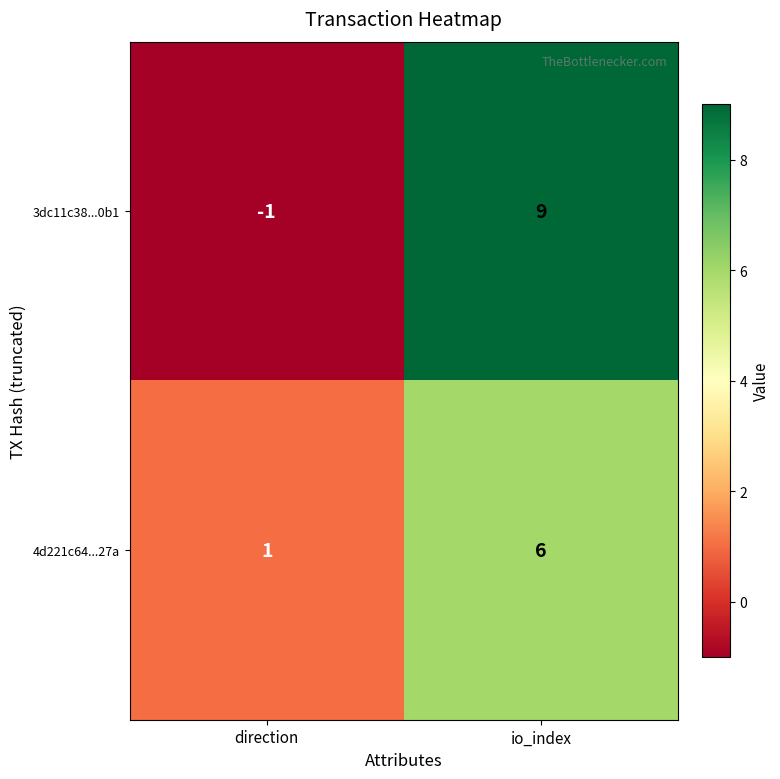

Which series has the largest range (max minus min)?

3dc11c38...0b1